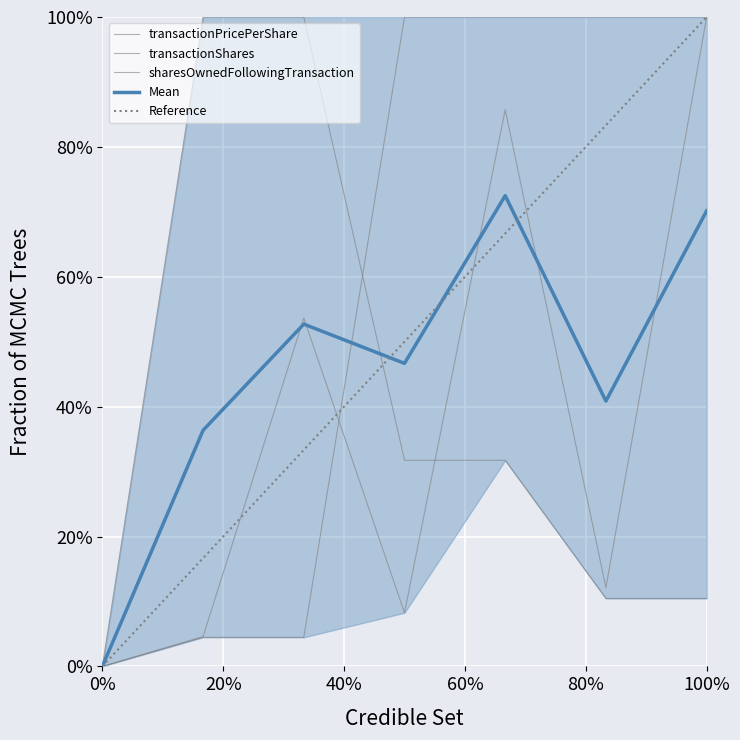

What is the difference between the maximum and minimum values in the transactionShares series?

1.0